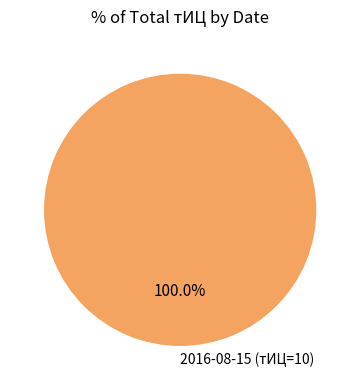

Rank the categories by value from highest to lowest.

2016-08-15 (тИЦ=10)